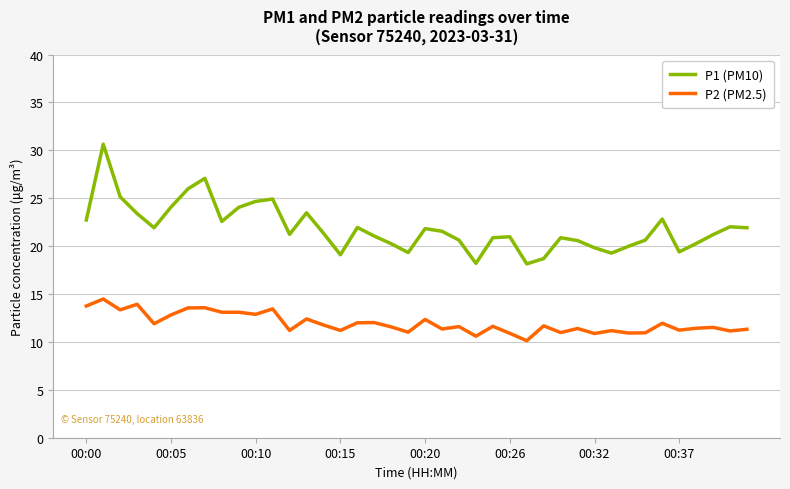

Which series has the widest spread of values?

P1 (PM10)